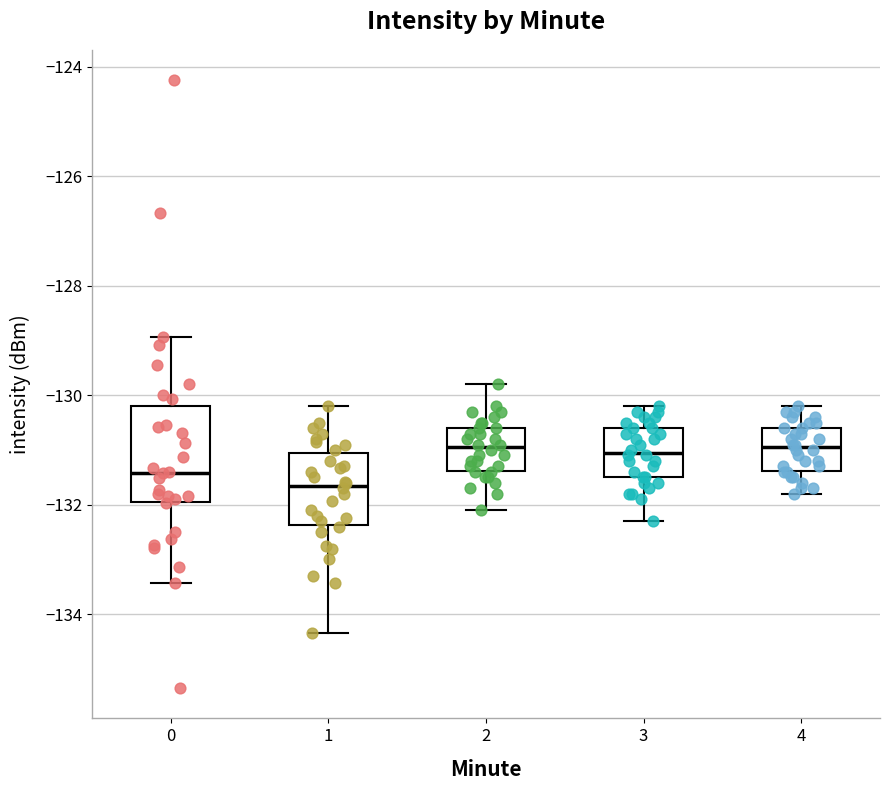

Which box is the tallest, from its lower edge to its upper edge?

0